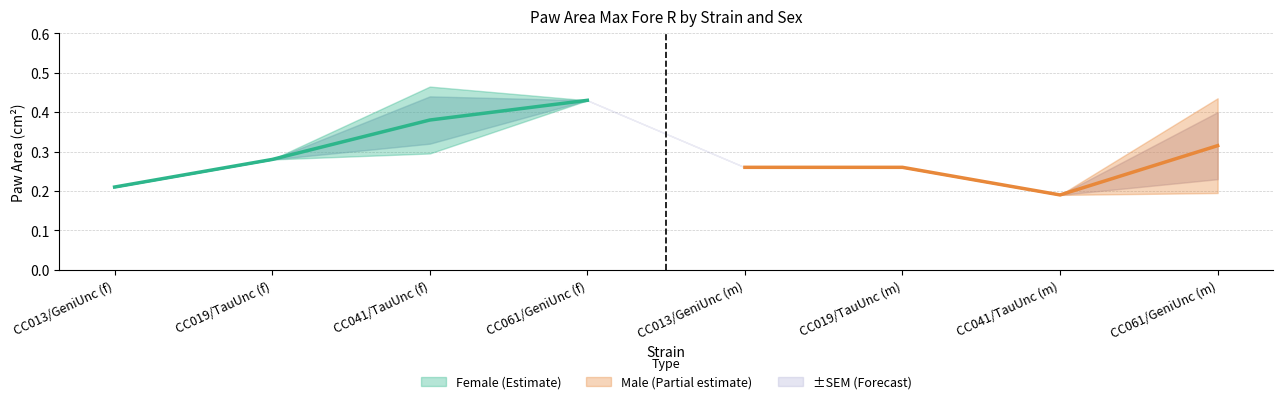

How many distinct data groups are displayed?

2